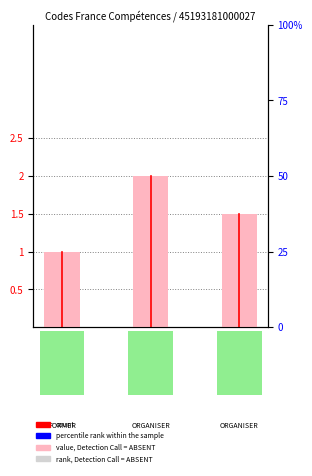

At which category does the chart reach its minimum across all series?

RS5801